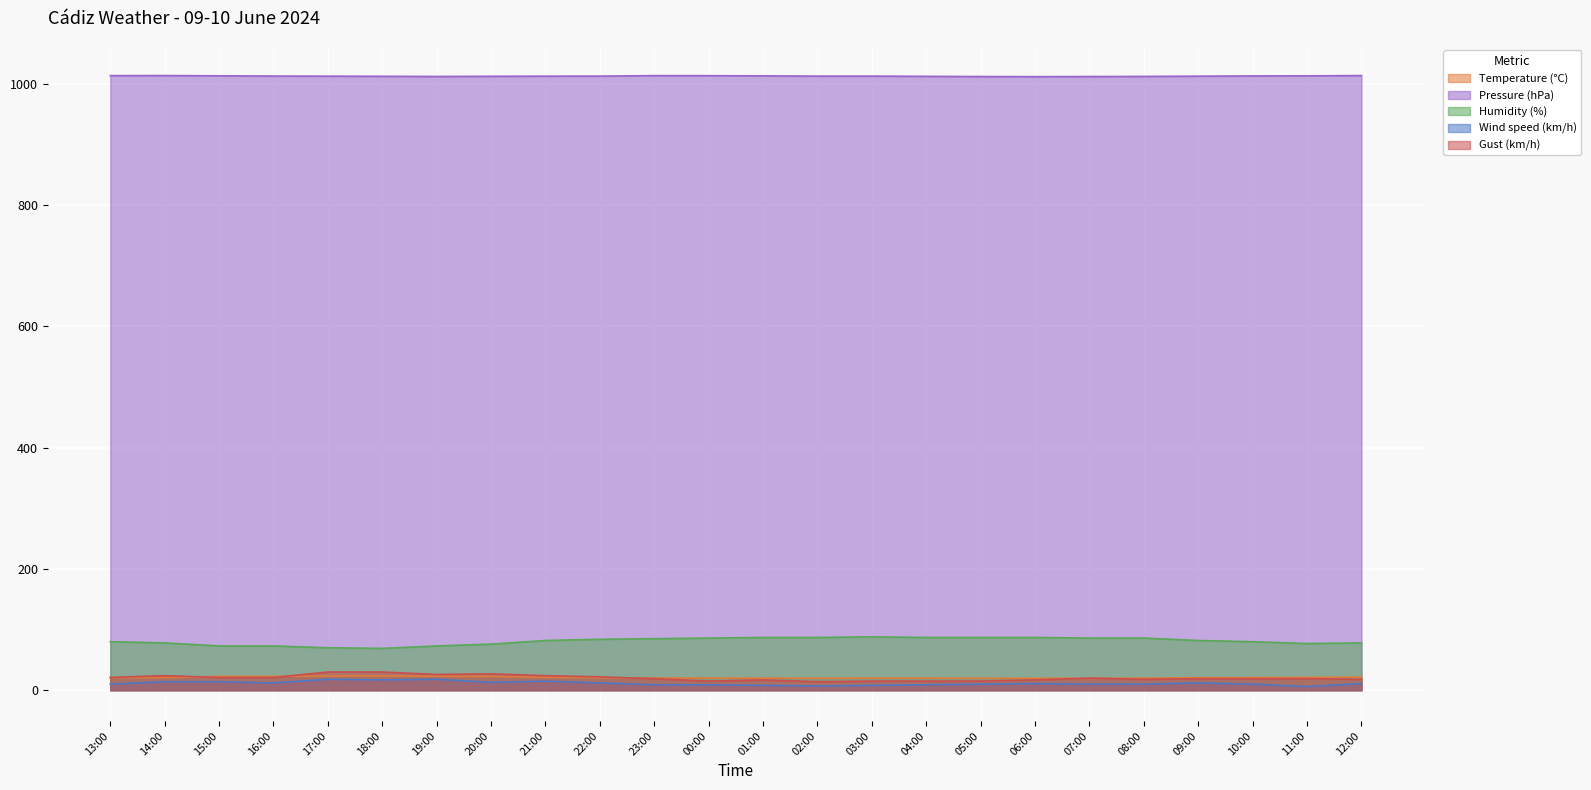

How many values in the Temperature (°C) series exceed 20?

15